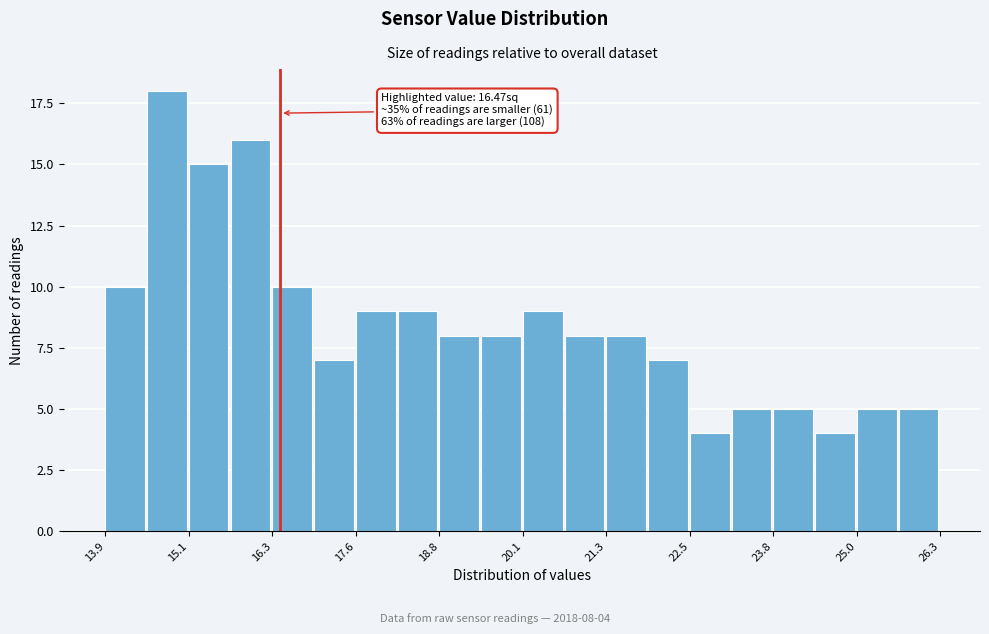

Around what value on the x-axis is the tallest bar? Give the approximate position of its centre, as read against the axis.

14.8